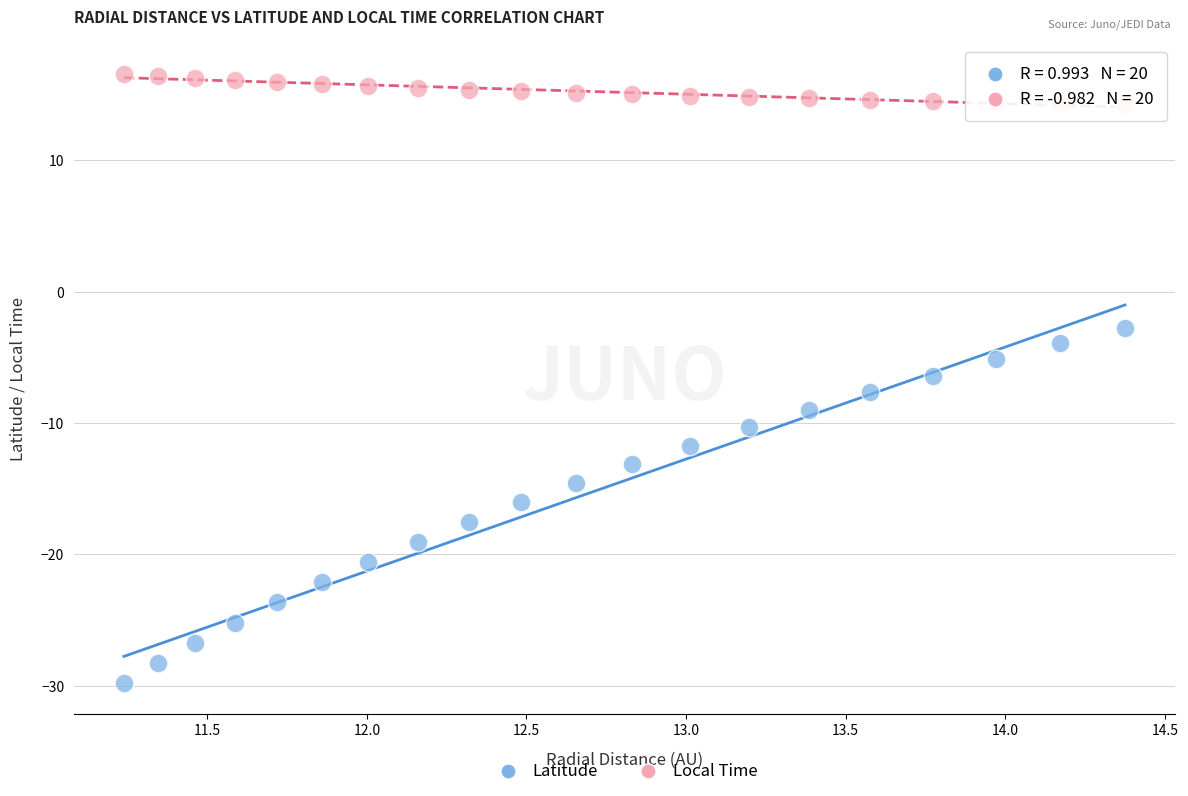

Which series reaches the maximum Y coordinate?

Local Time